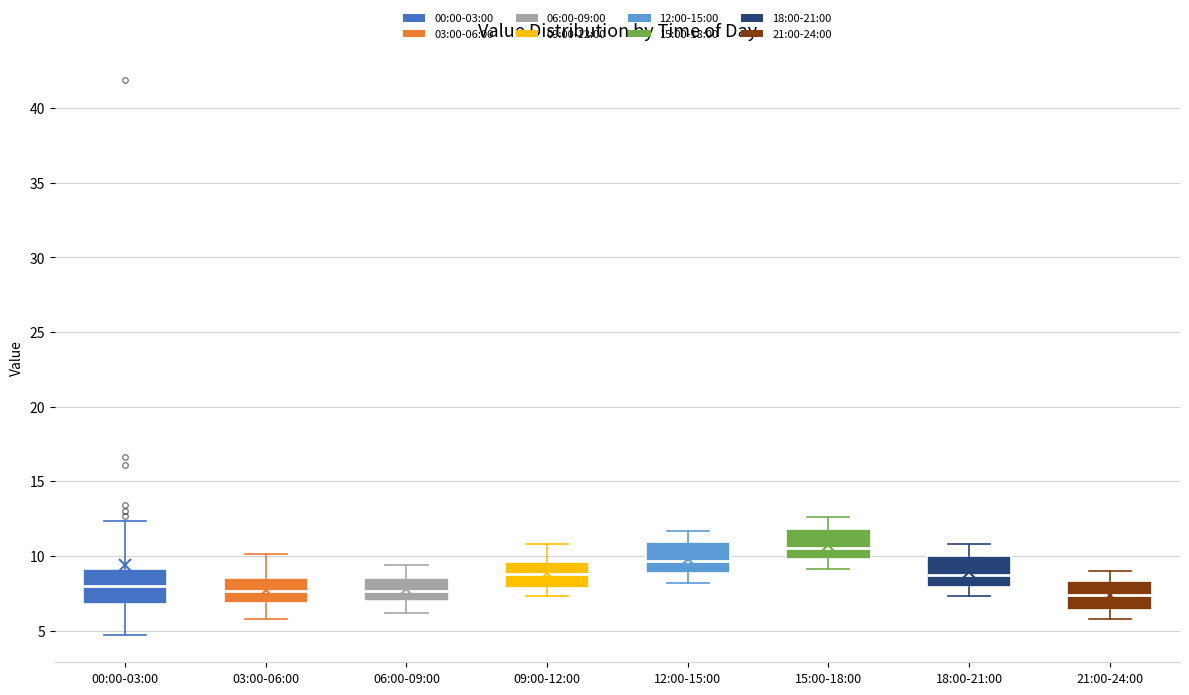

Reading left to right, read every box against the y-axis: the position of its median line, the range the box covers, and the ends of its whiskers. The values are not printed on the chart, so give them approximately, as read against the axis.

00:00-03:00: median 8.0, box 7.0 to 9.0, whiskers 4.5 to 12.5
03:00-06:00: median 7.5, box 7.0 to 8.5, whiskers 6.0 to 10.0
06:00-09:00: median 7.5, box 7.0 to 8.5, whiskers 6.0 to 9.5
09:00-12:00: median 9.0, box 8.0 to 9.5, whiskers 7.5 to 11.0
12:00-15:00: median 9.5, box 9.0 to 11.0, whiskers 8.0 to 11.5
15:00-18:00: median 10.5, box 10.0 to 12.0, whiskers 9.0 to 12.5
18:00-21:00: median 9.0, box 8.0 to 10.0, whiskers 7.5 to 11.0
21:00-24:00: median 7.5, box 6.5 to 8.5, whiskers 6.0 to 9.0